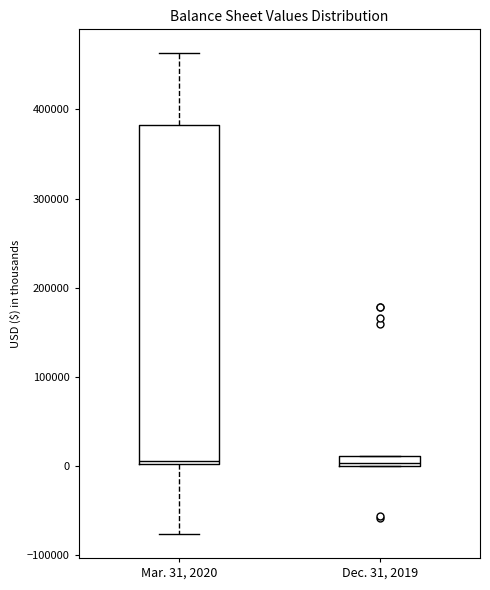

Where is the lower edge of the box for Dec. 31, 2019 on the y-axis? The values are not printed on the chart, so give them approximately, as read against the axis.

0